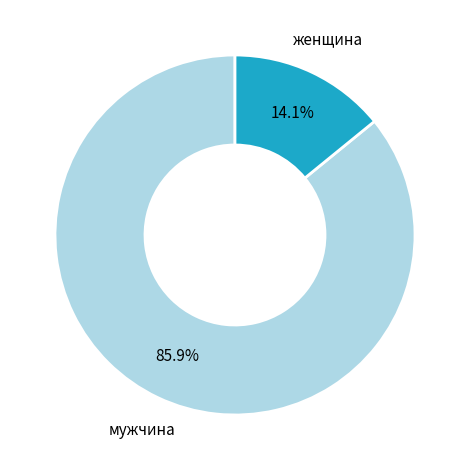

Rank the categories by value from highest to lowest.

мужчина, женщина